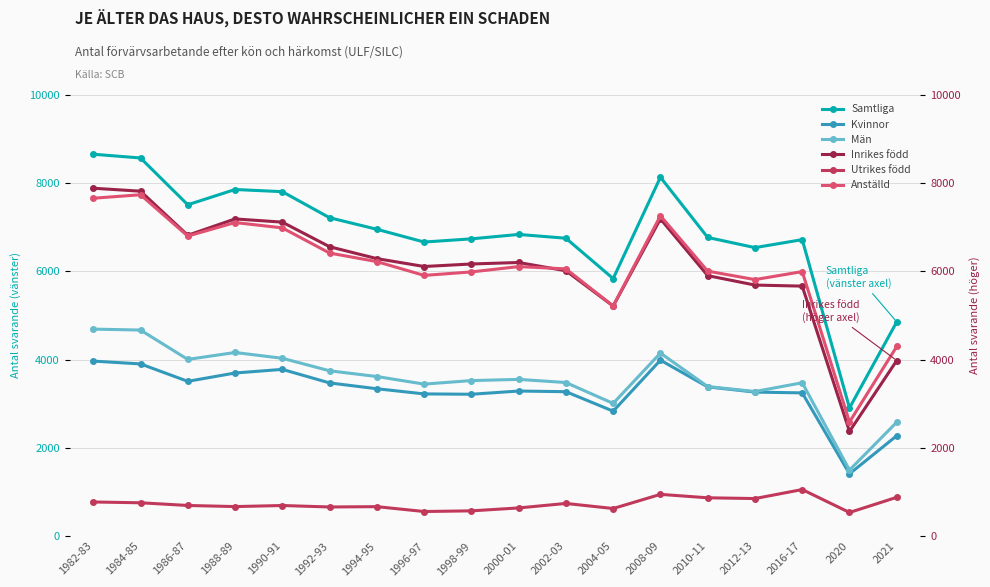

Where is the first local minimum for Samtliga?

1986-87